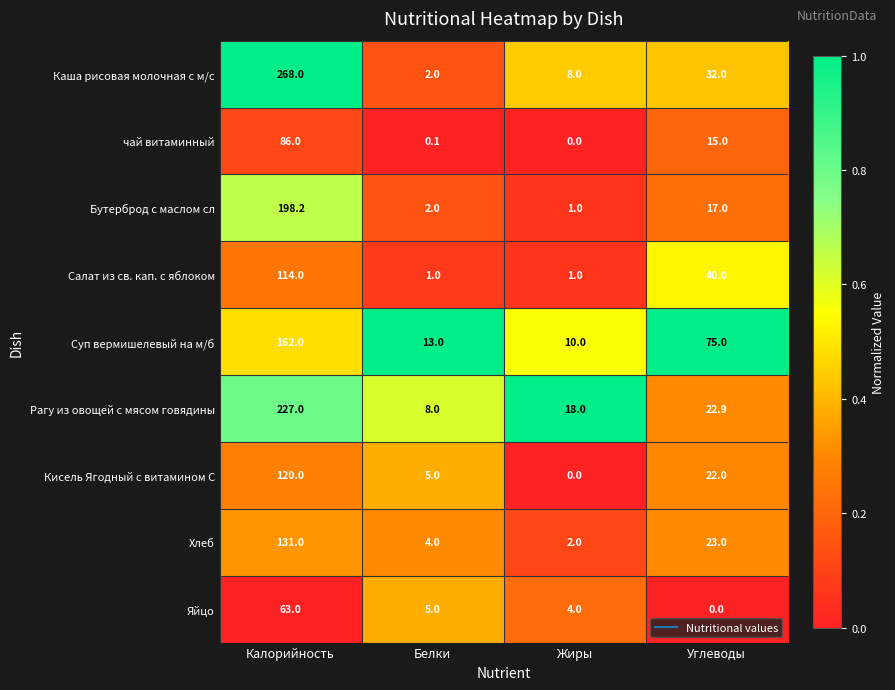

Which series has the largest total across all categories?

Каша рисовая молочная с м/с